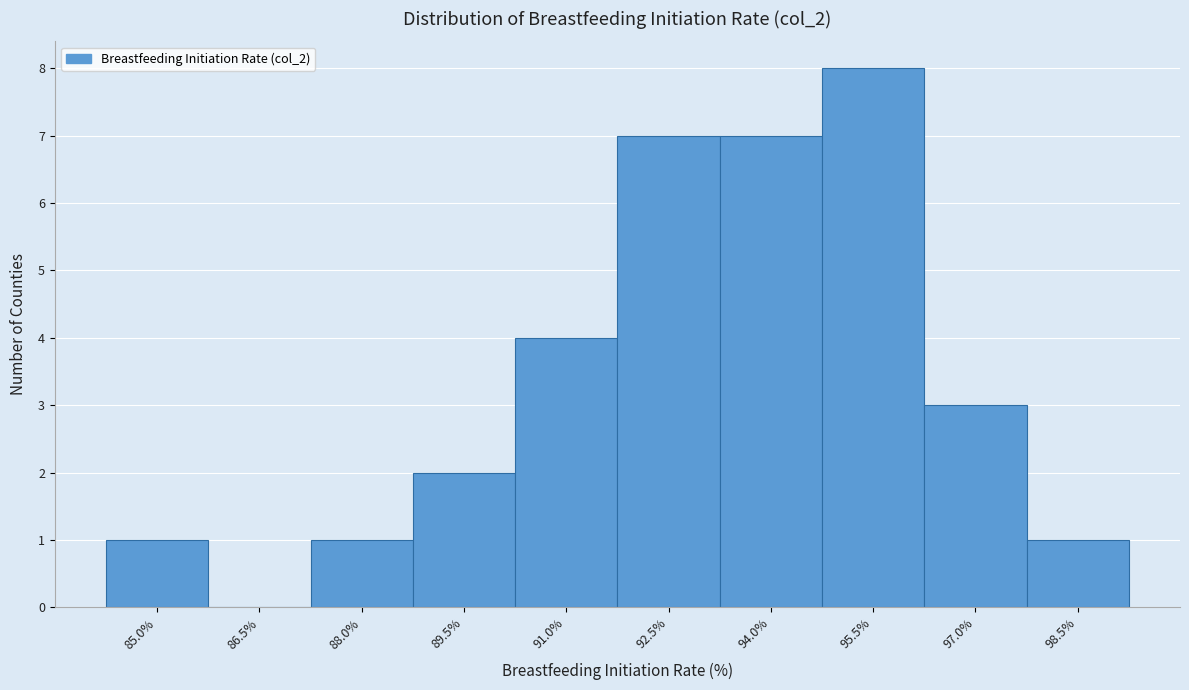

Reading left to right, list all the values displayed in this chart.

85.0%=1	86.5%=0	88.0%=1	89.5%=2	91.0%=4	92.5%=7	94.0%=7	95.5%=8	97.0%=3	98.5%=1